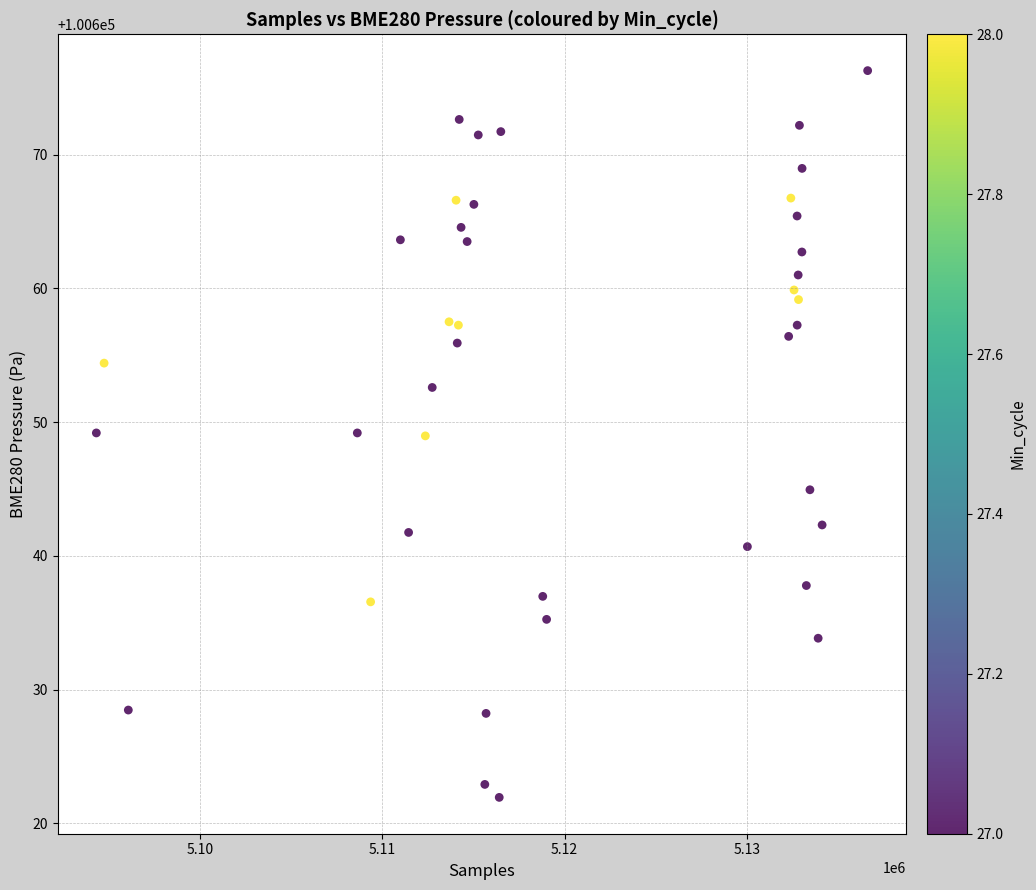

What is the range of Y values (max minus min)?

54.3